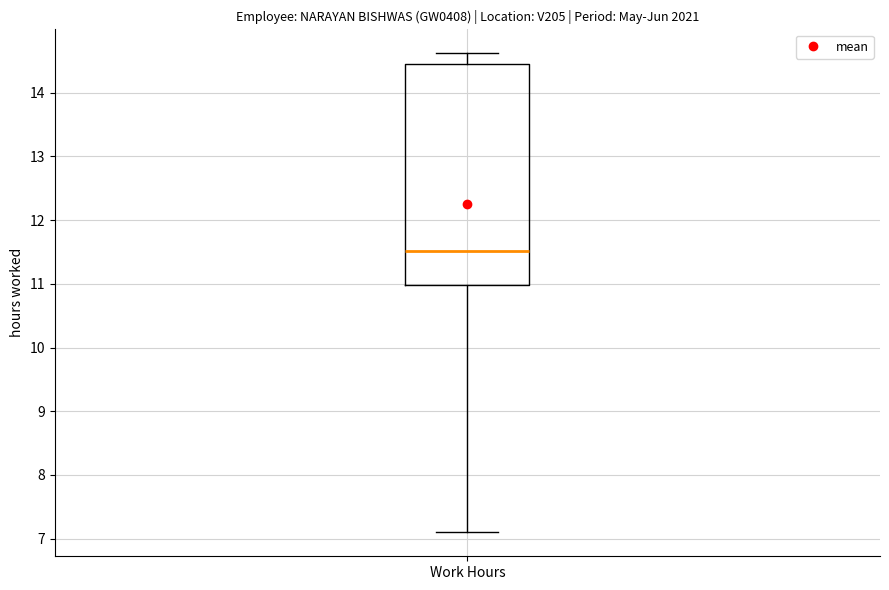

Read this box plot against the y-axis: the position of the median line, the range covered by the box, and the ends of both whiskers. The values are not printed on the chart, so give them approximately, as read against the axis.

median 11.5, box 11.0 to 14.5, whiskers 7.1 to 14.6